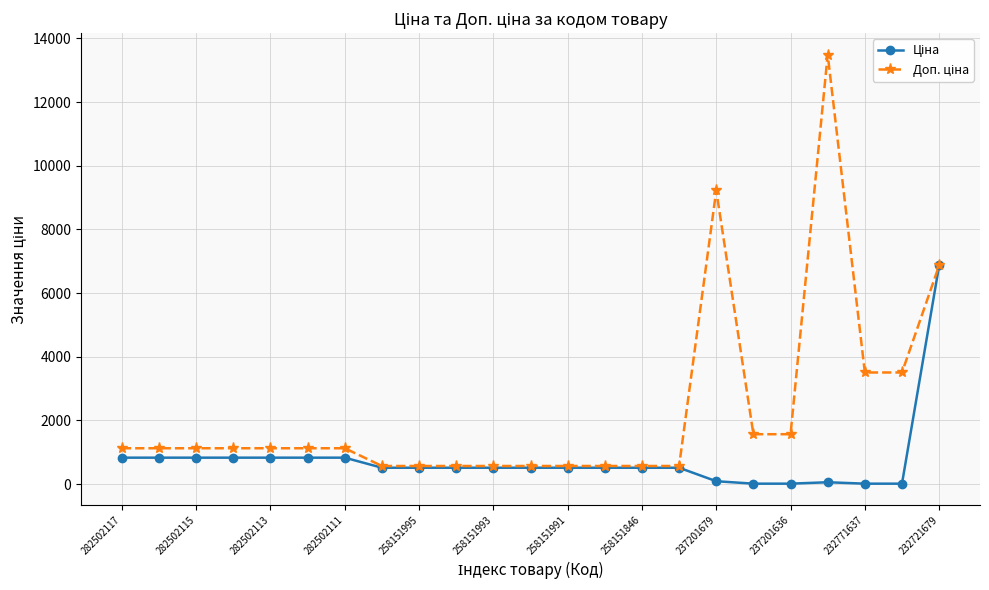

Count the number of data series in this chart.

2